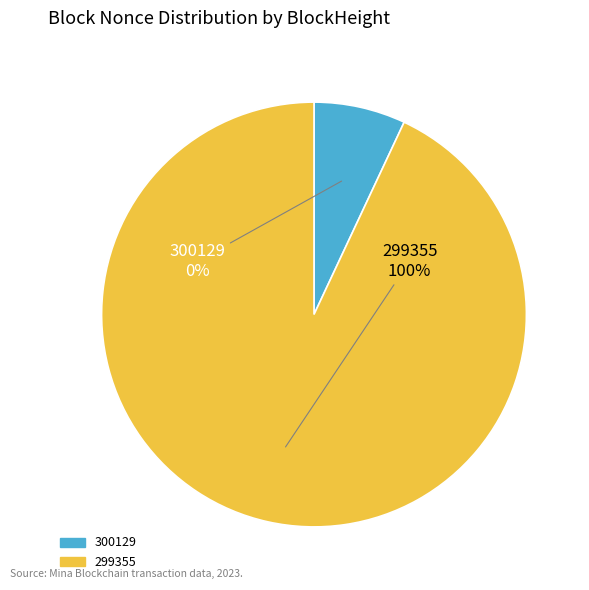

What is the majority slice?

299355